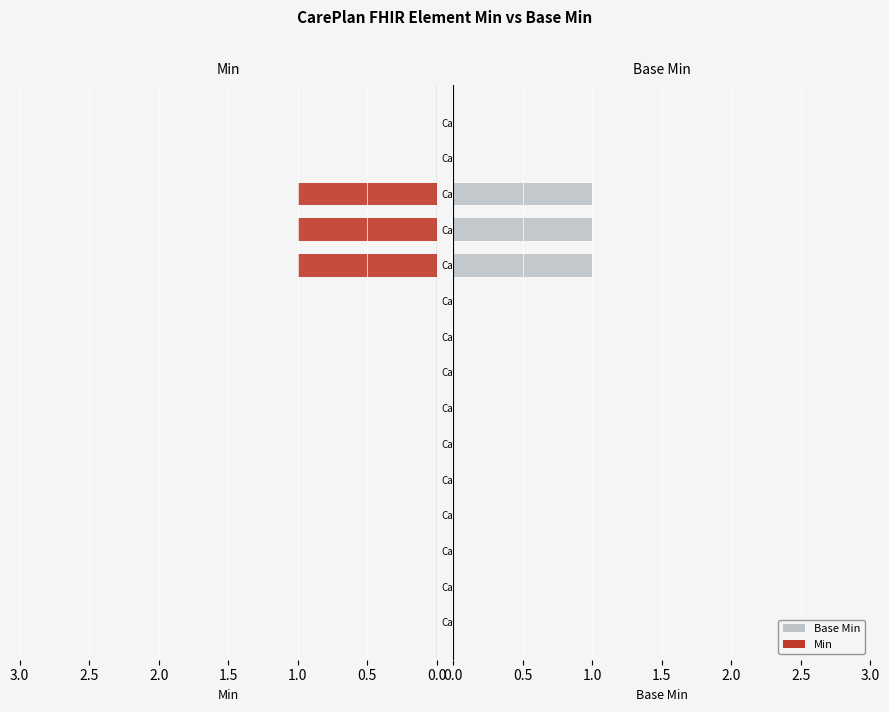

How many categories are shown in the chart?

15